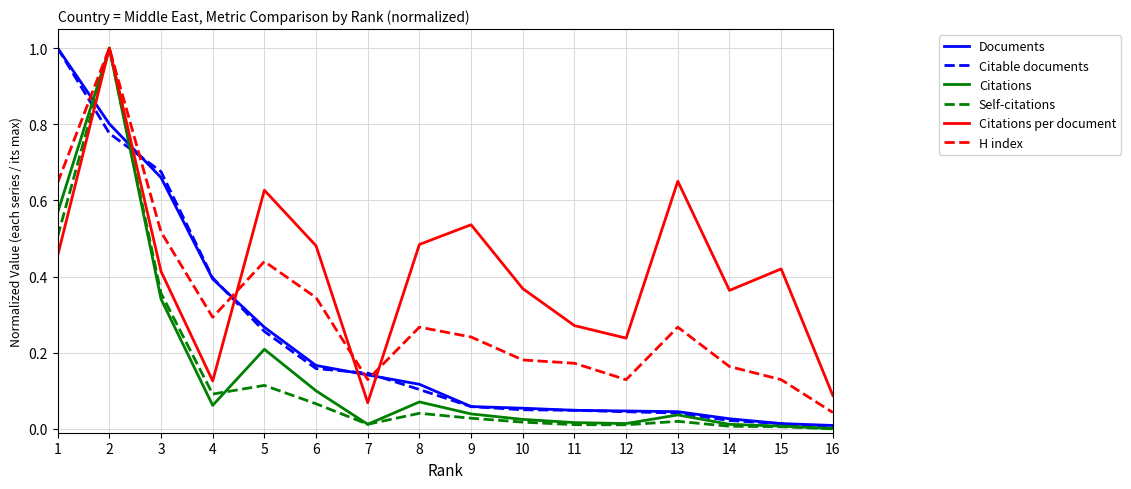

Which series has the largest total across all categories?

Citations per document